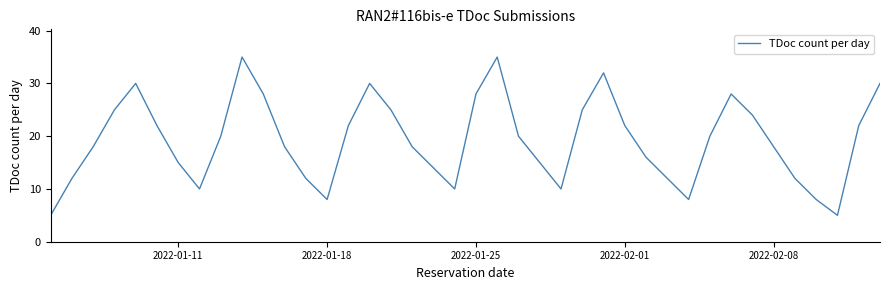

What is the difference between the maximum and minimum values?

30